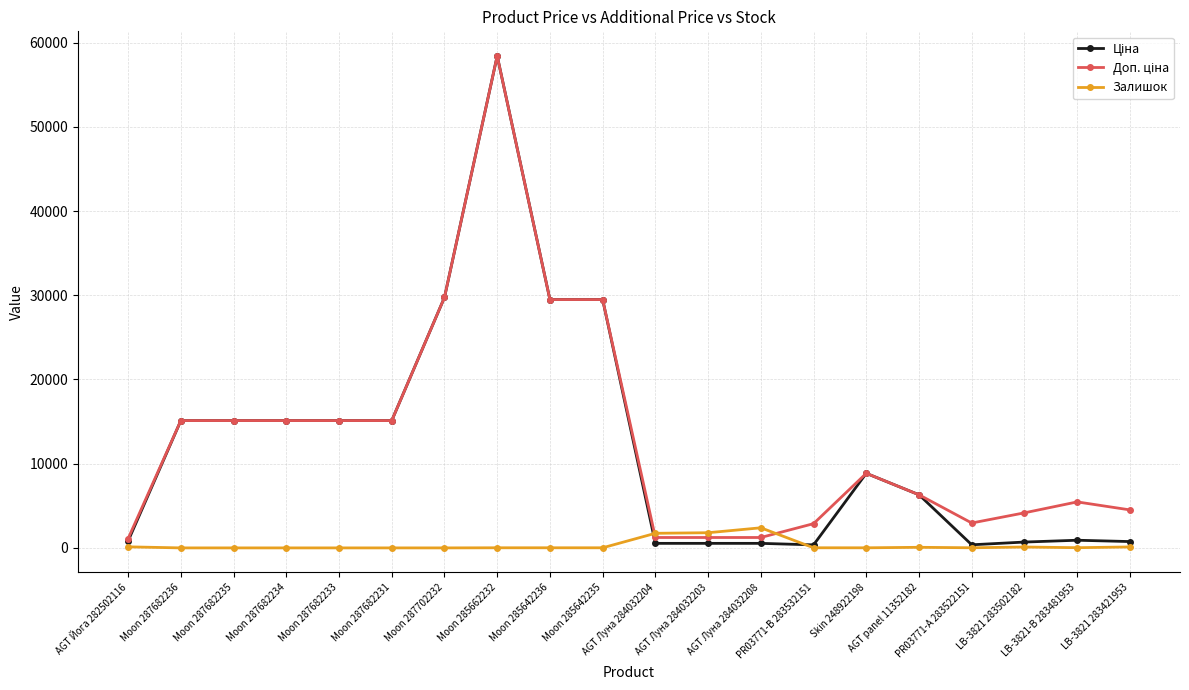

At how many categories does at least one series exceed 13897?

9